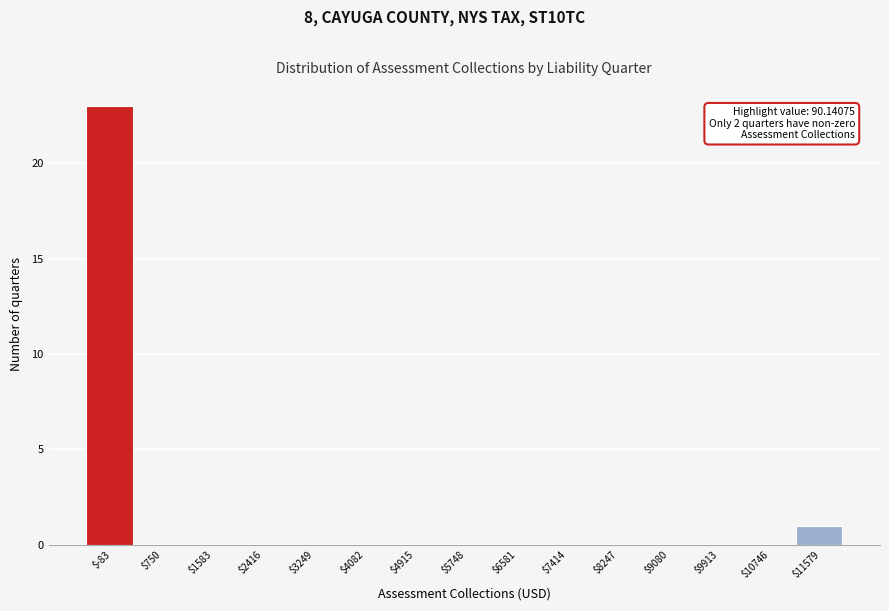

Over which range of the x-axis is the bar tallest?

-500 to 300